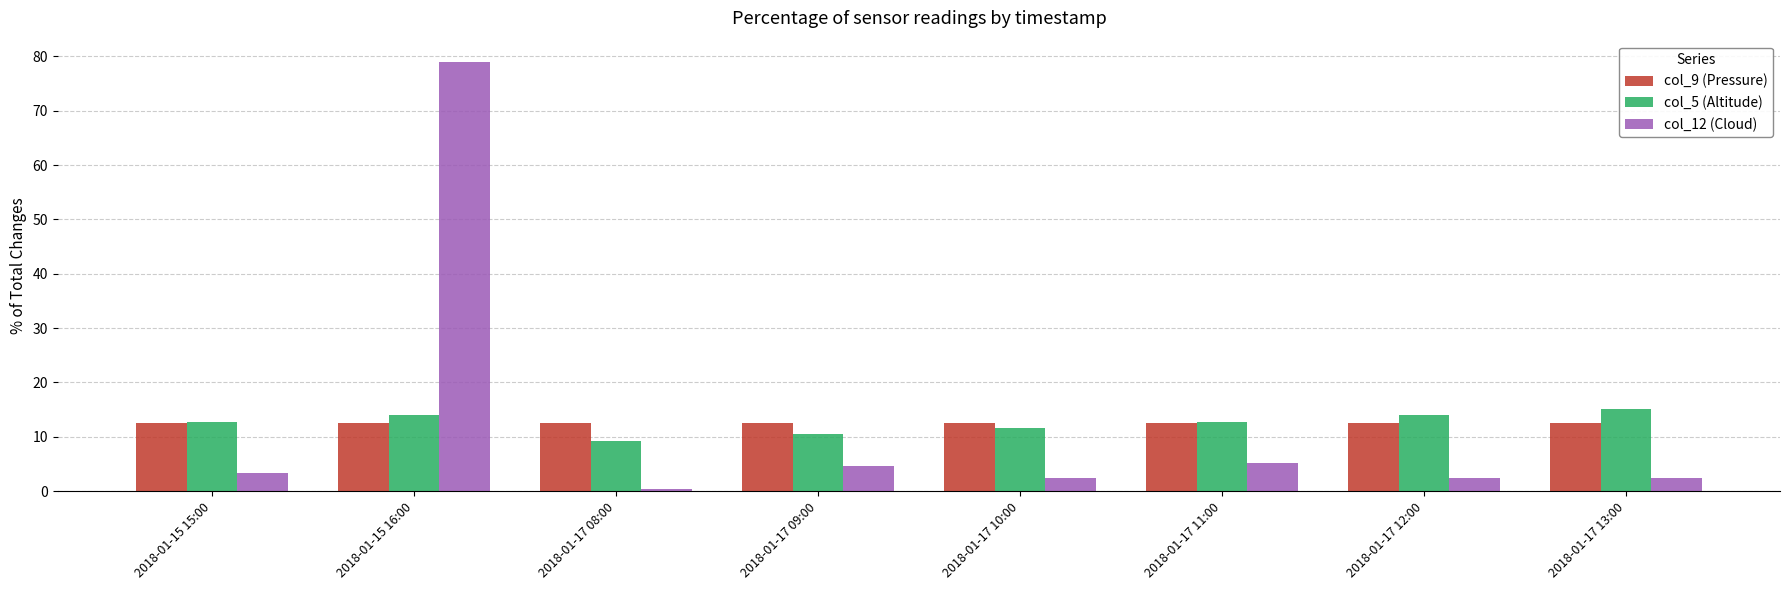

True or false: col_5 (Altitude) has a value of 10.5 at 2018-01-17 09:00.

True